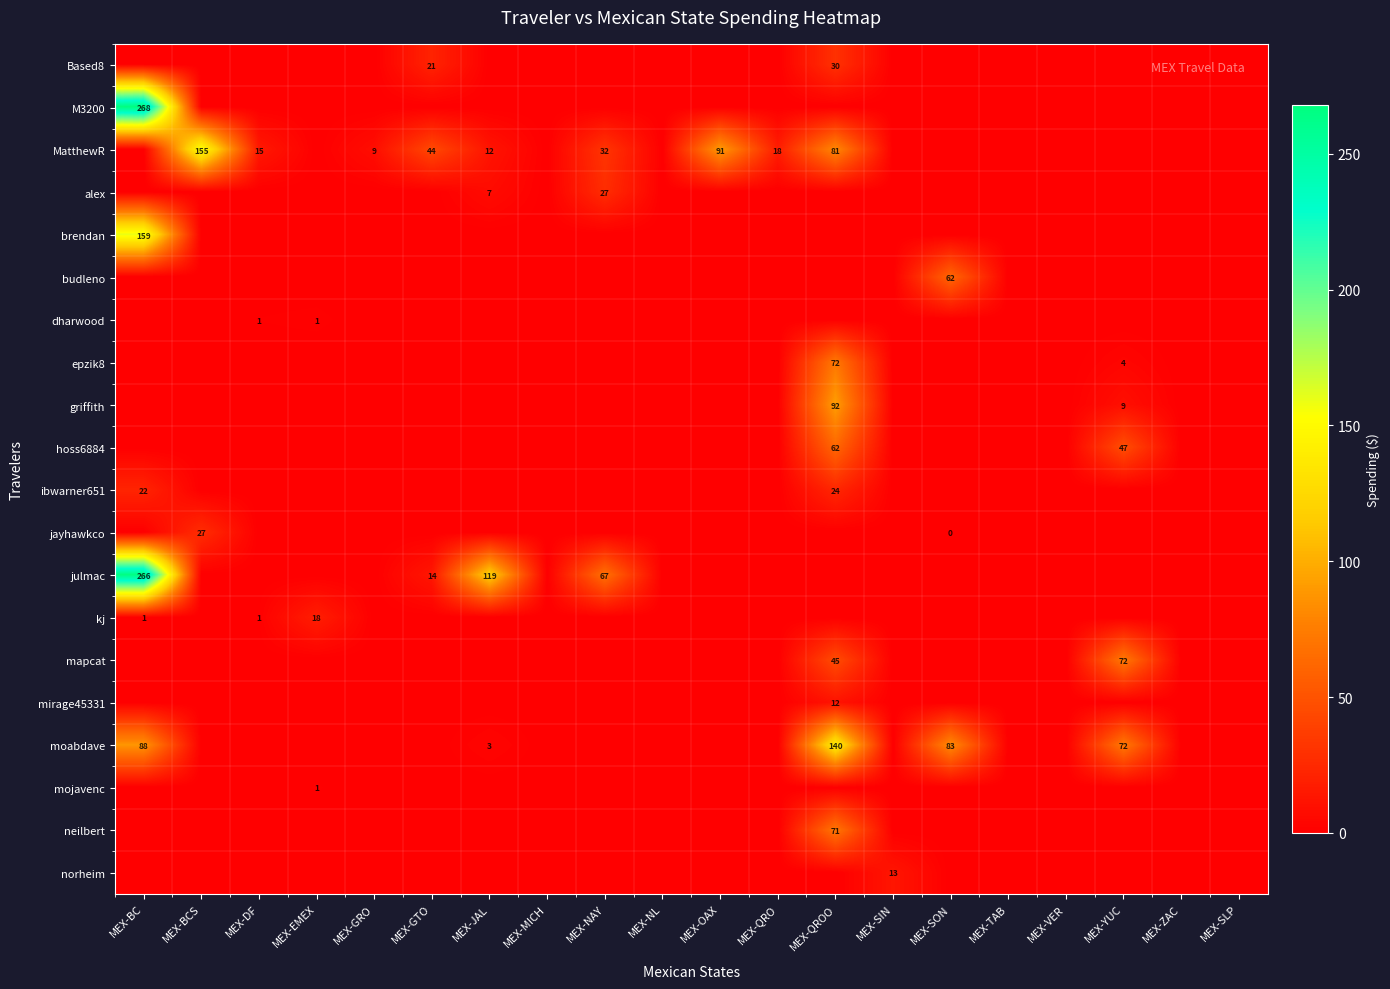

True or false: ibwarner651 has a value of 0.0 at MEX-GTO.

True